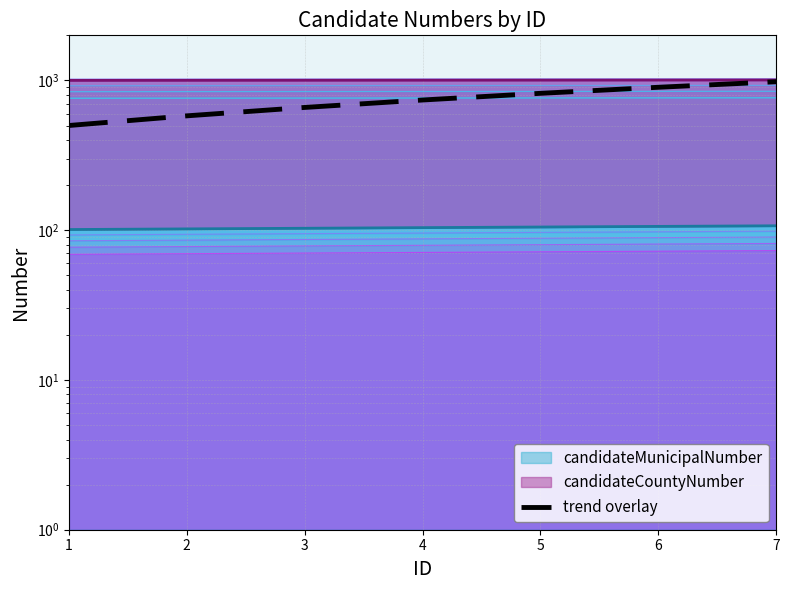

What is the value of the 4th point from the left?

740